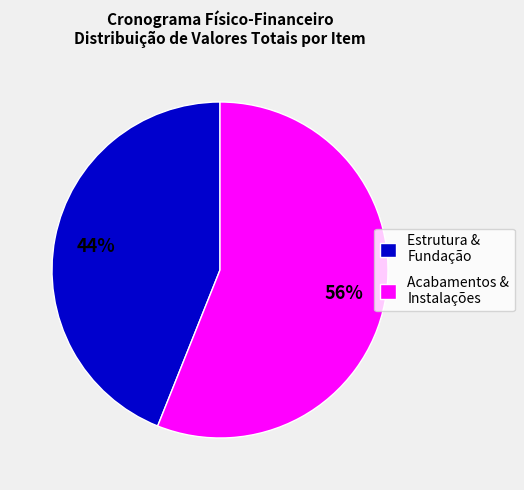

Rank the categories by value from highest to lowest.

Acabamentos & Instalações, Estrutura & Fundação